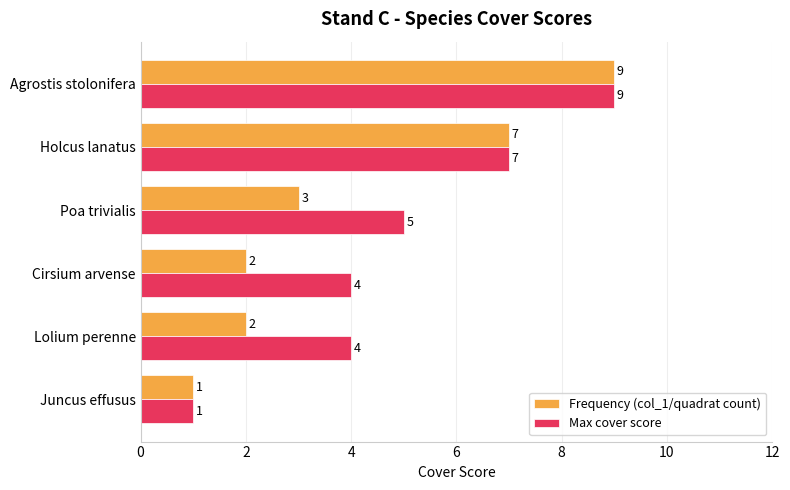

Which series has the largest total across all categories?

Max cover score